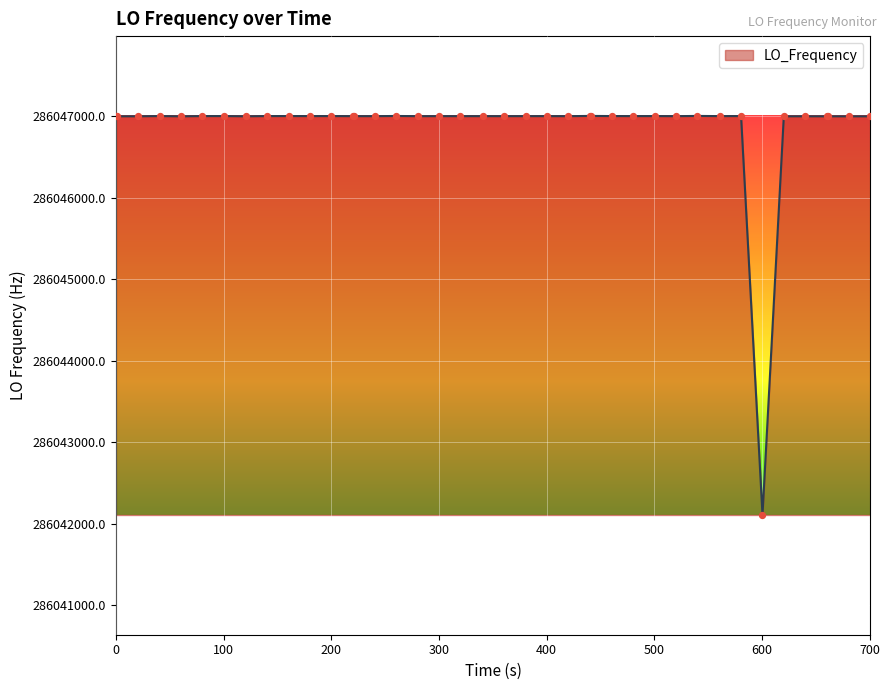

What is the maximum value shown in the chart?

286047002.8